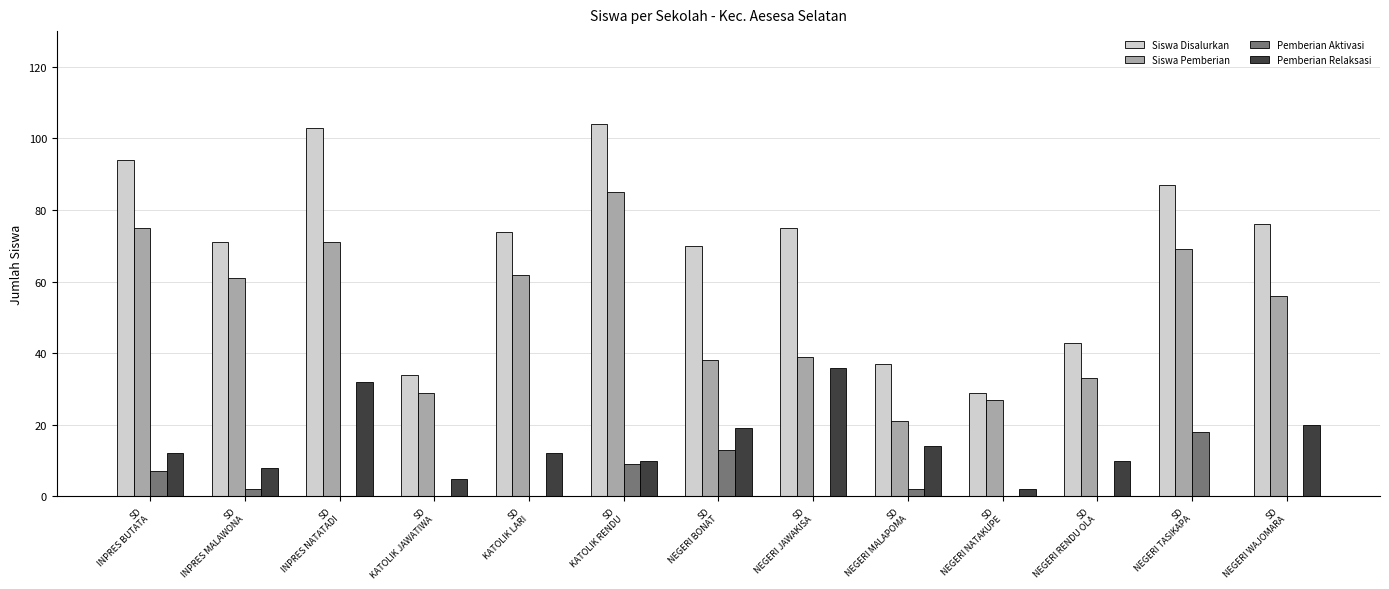

What is the average value of the Pemberian Relaksasi series?

14